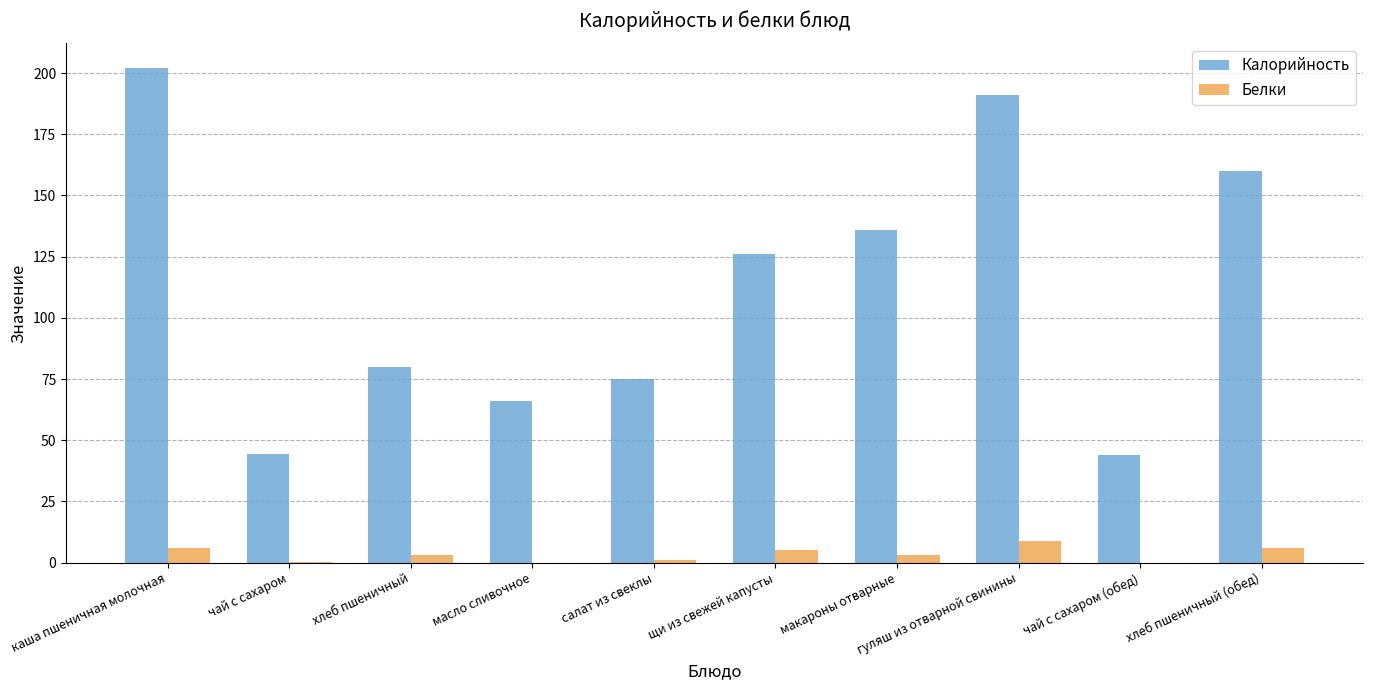

Which series has the largest range (max minus min)?

Калорийность